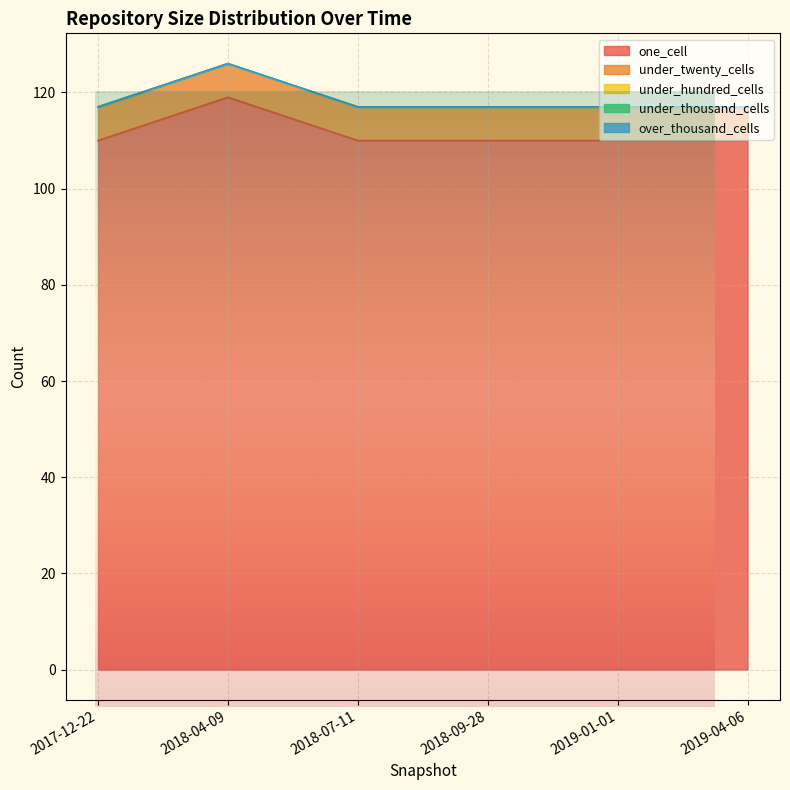

Which series has the largest range (max minus min)?

one_cell